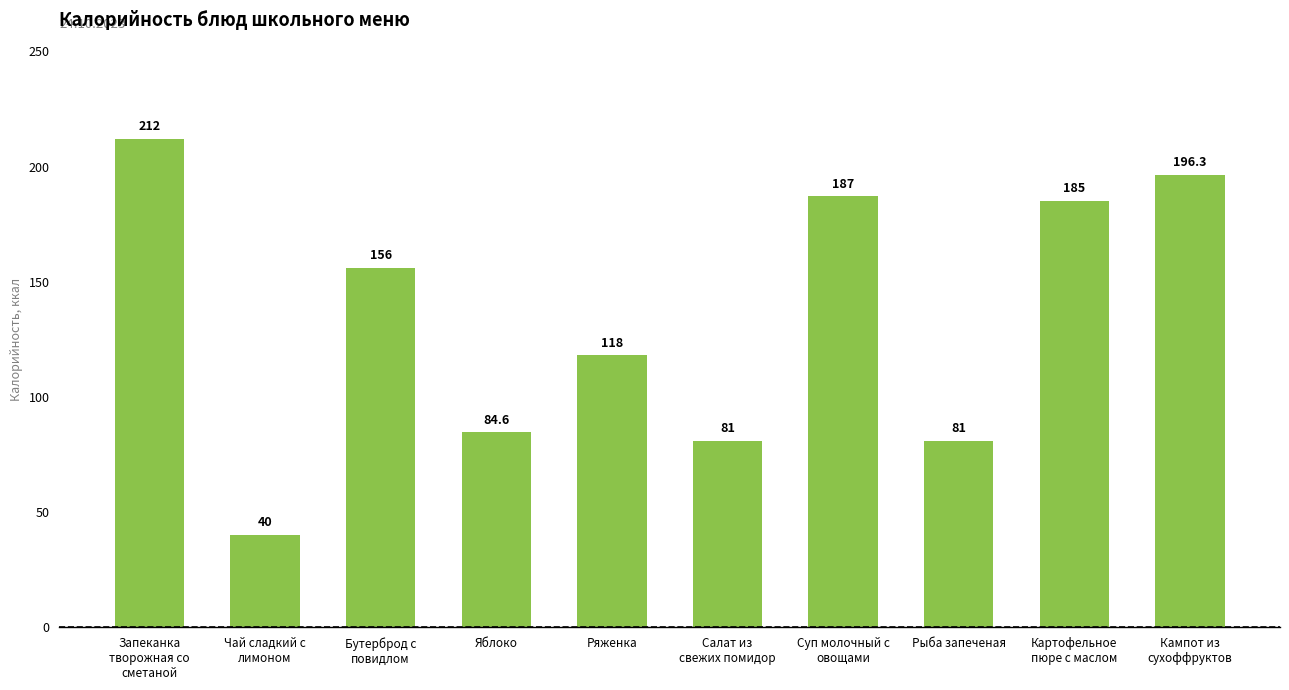

What position from the right is Салат из
свежих помидор?

5